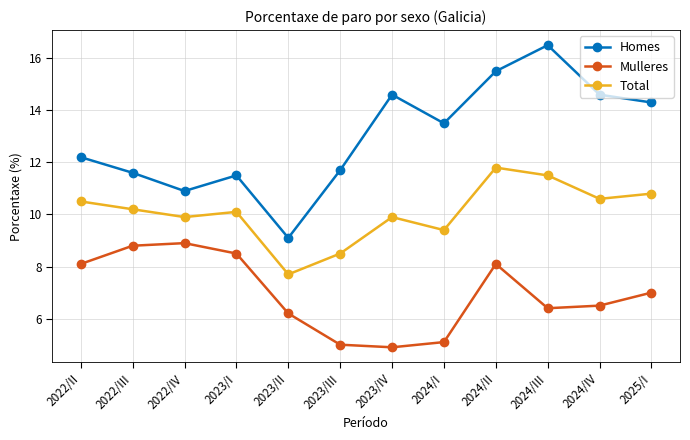

What is the maximum value for Total?

11.8